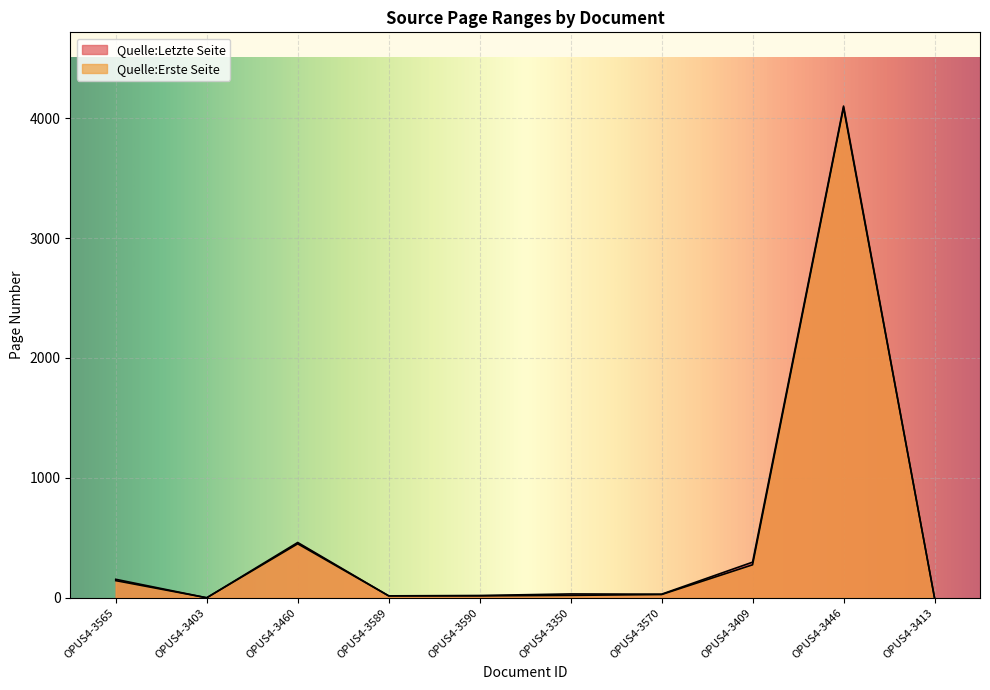

True or false: Quelle:Erste Seite and Quelle:Letzte Seite cross at least once.

False